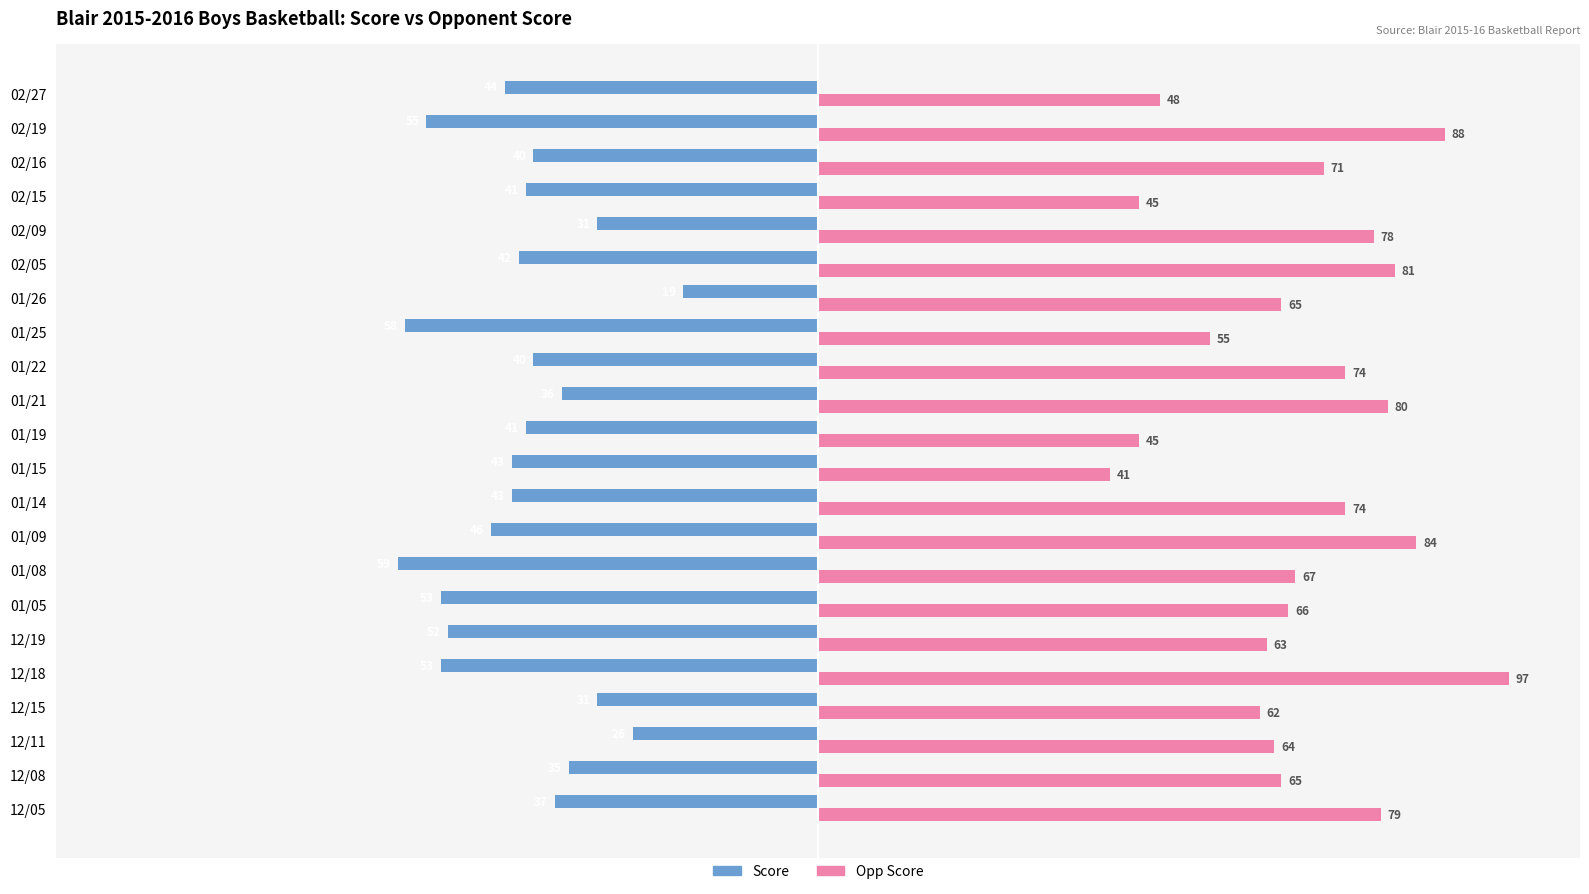

What is the difference between the second highest and second lowest values in the Score series?

32